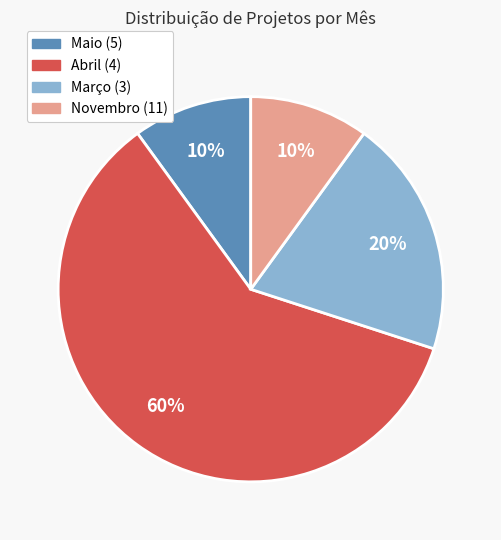

True or false: Abril (4) accounts for 60% of the total.

True